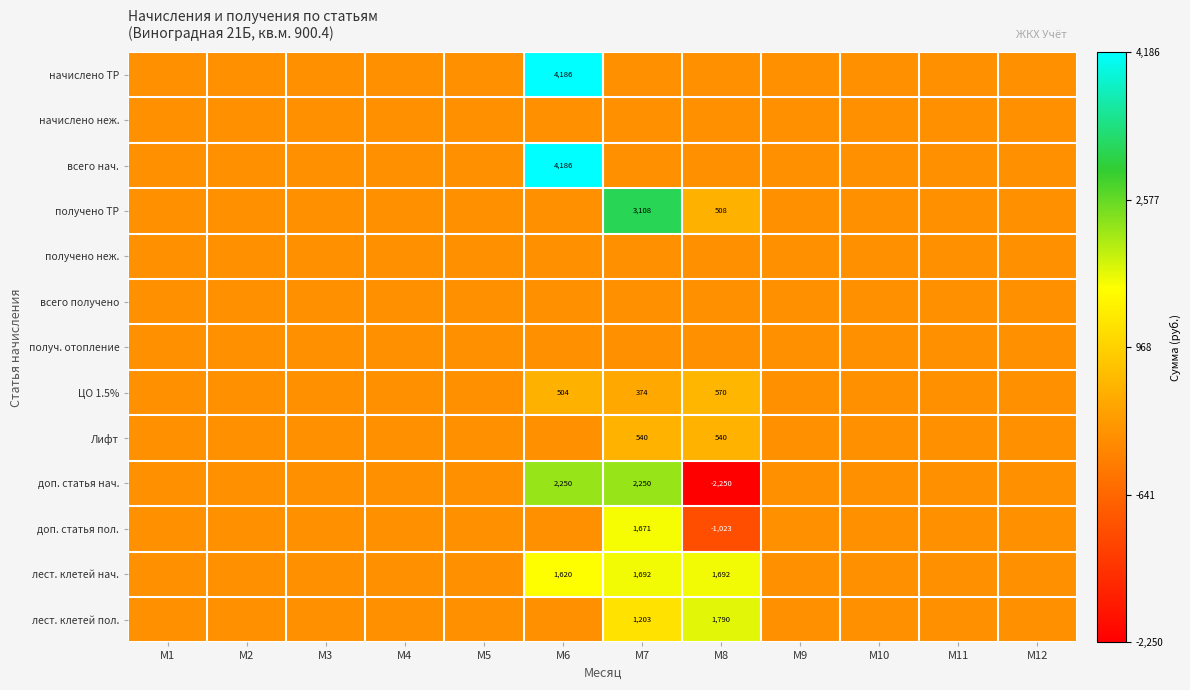

How many series are shown in this chart?

13